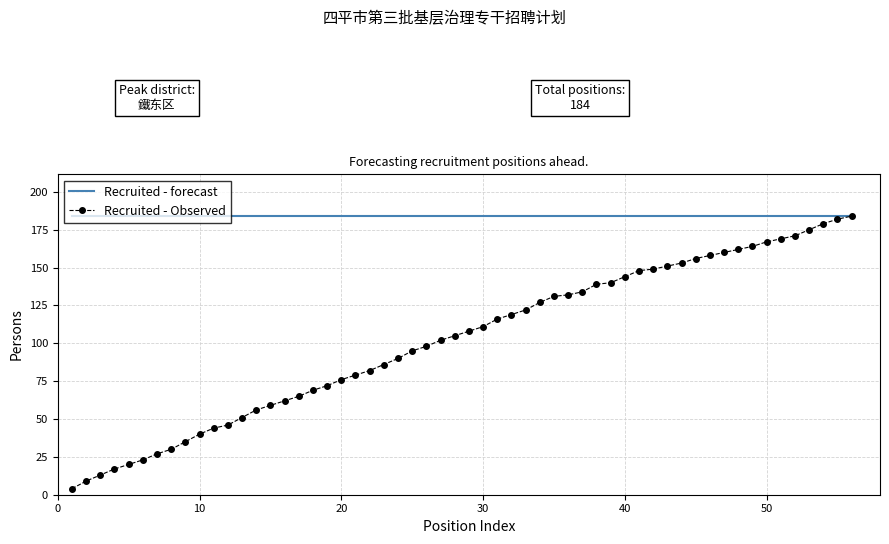

Rank the series by their average value, from highest to lowest.

Recruited - forecast, Recruited - Observed